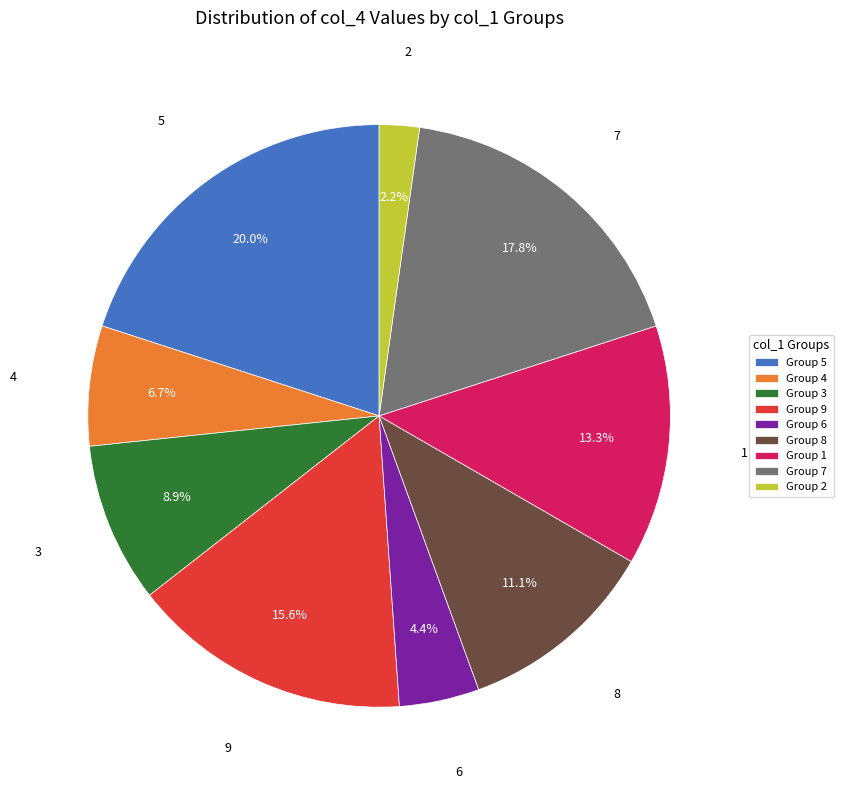

To the nearest percent, what is the average slice percentage?

11%